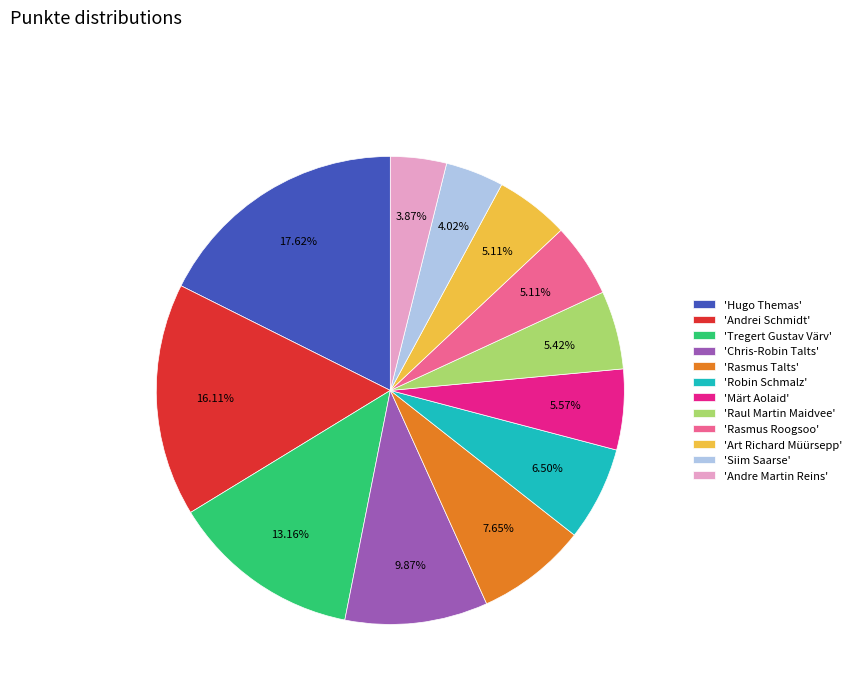

Is there a majority slice in this chart?

No